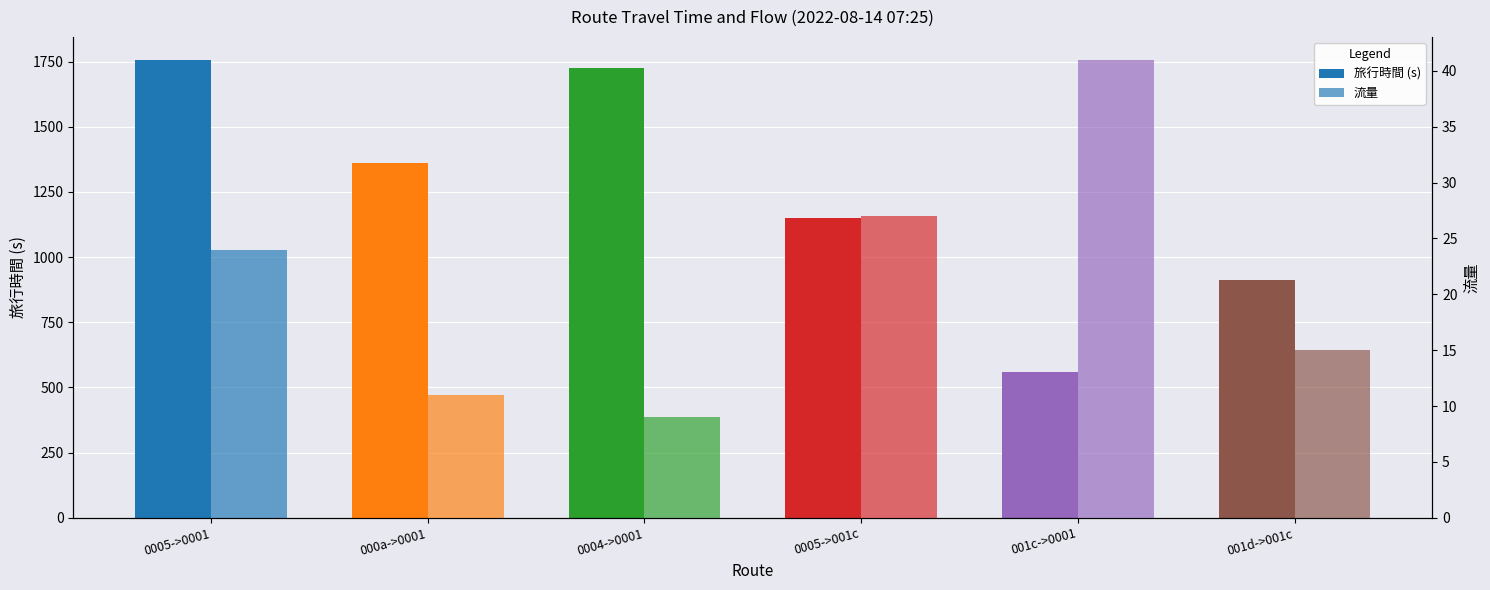

Count the number of categories in the chart.

6